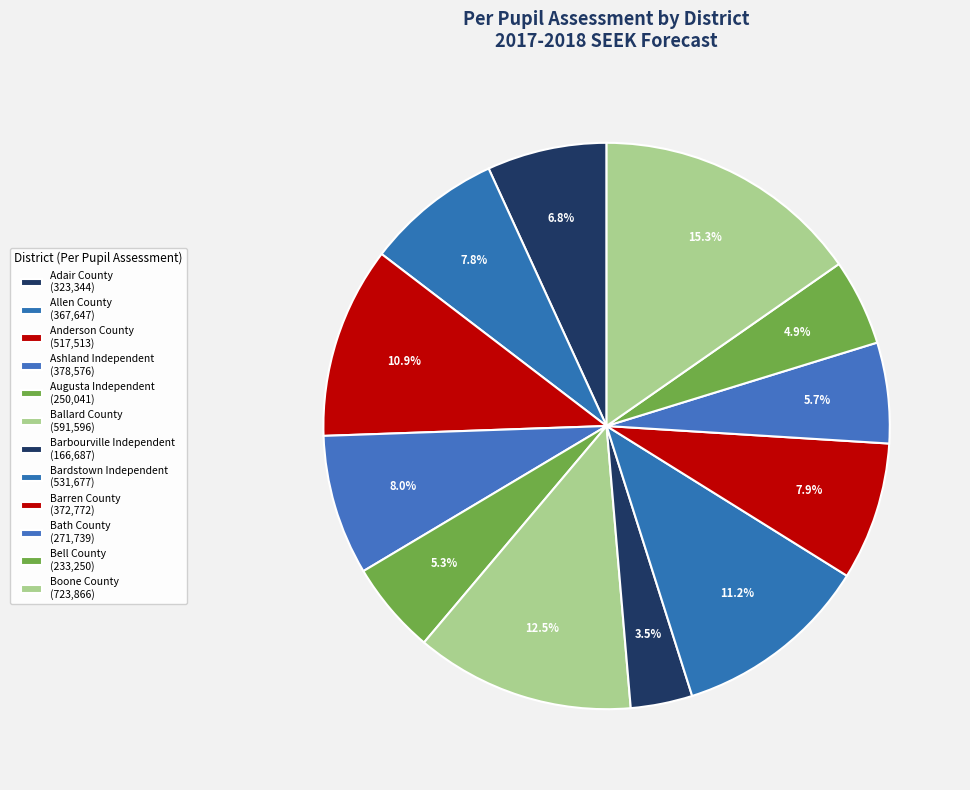

What is the change in value from Ballard County to Barbourville Independent?

-424909